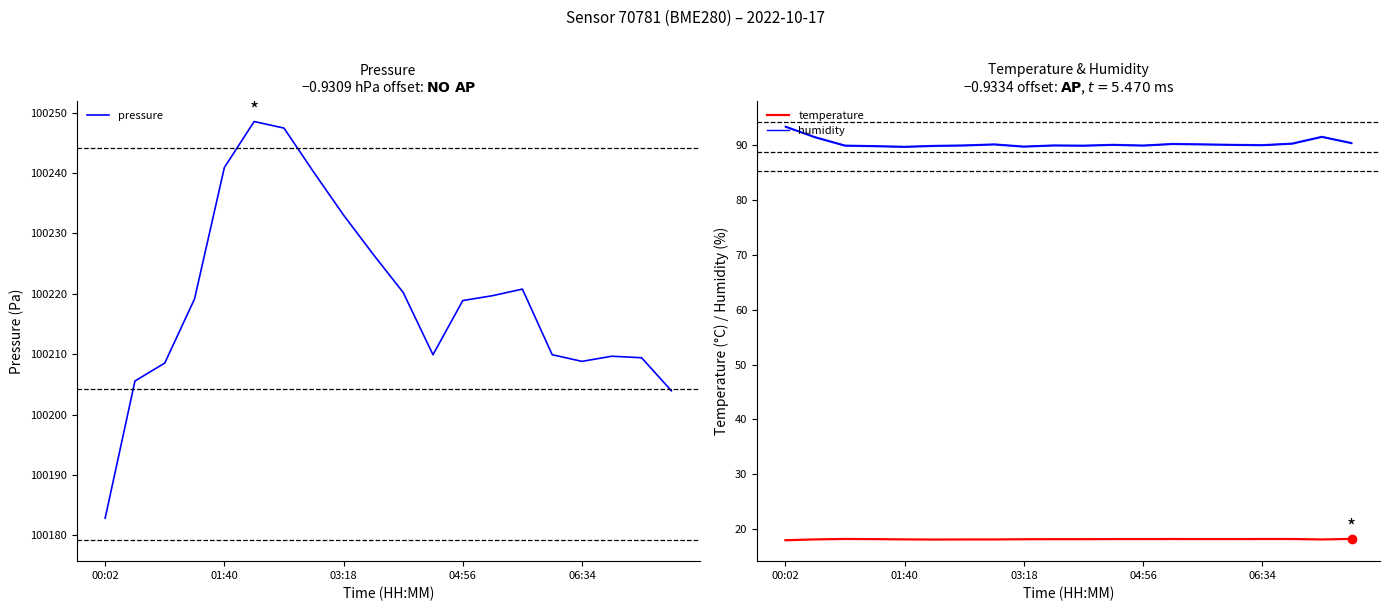

True or false: pressure and temperature intersect in this chart.

False